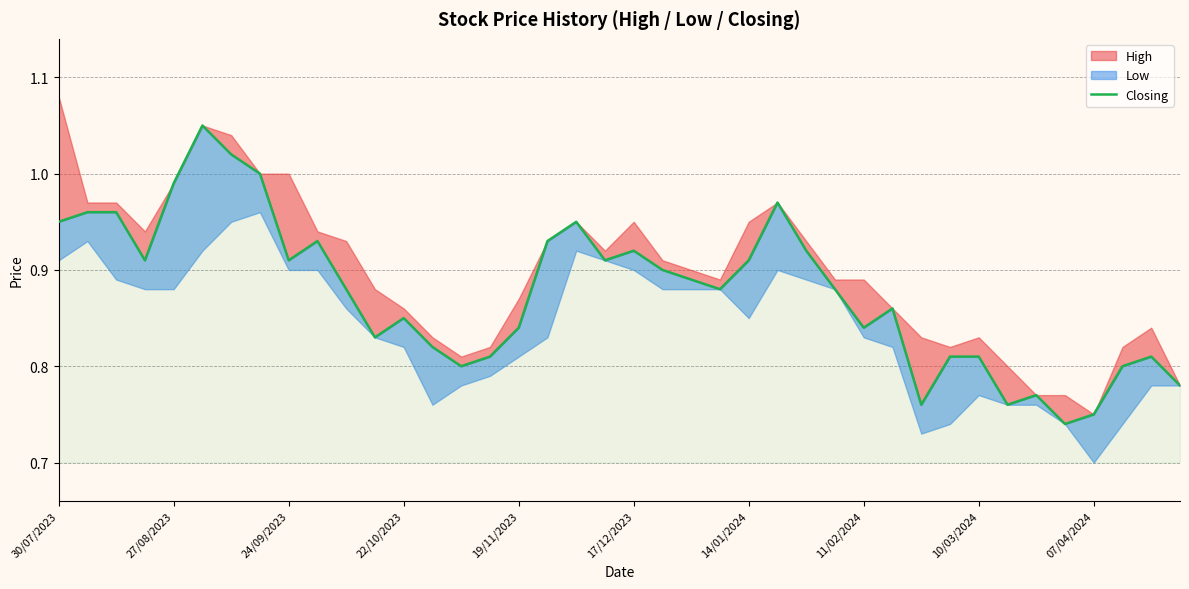

Is it true that the value at 34 is 0.8?

True